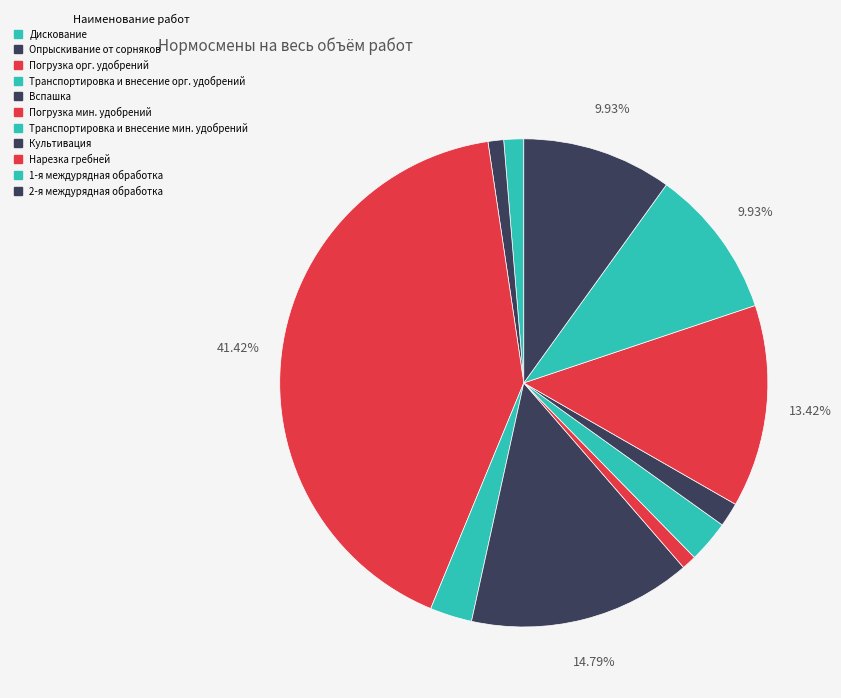

Count the number of slices in the pie.

11